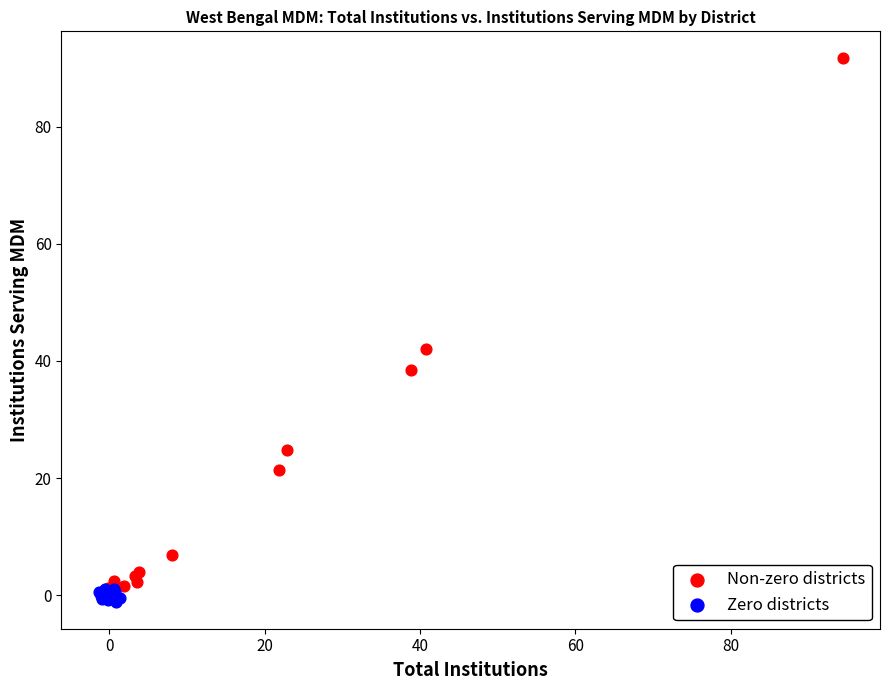

Which series has the widest spread of Y values?

Non-zero districts